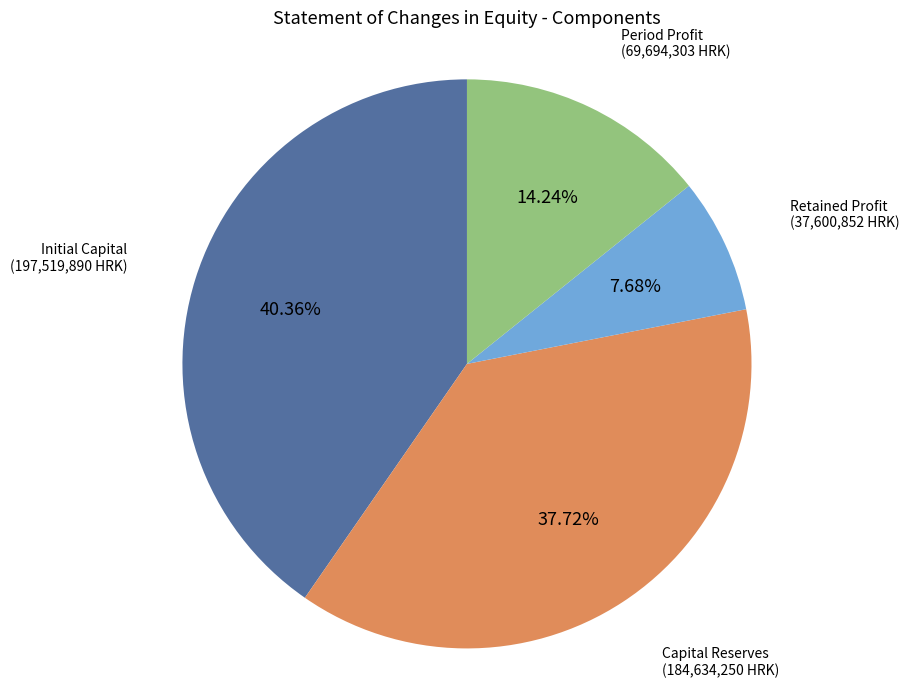

Does any single category account for the majority?

No